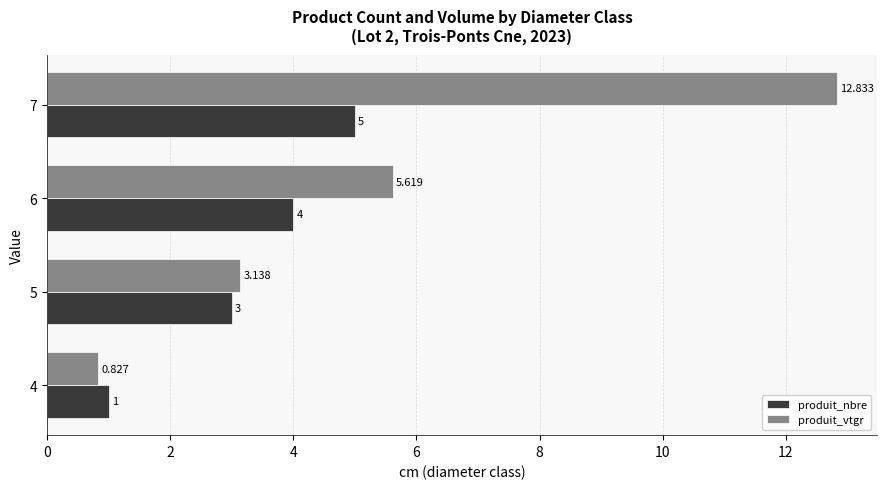

What are all the series names shown in the legend?

produit_nbre, produit_vtgr